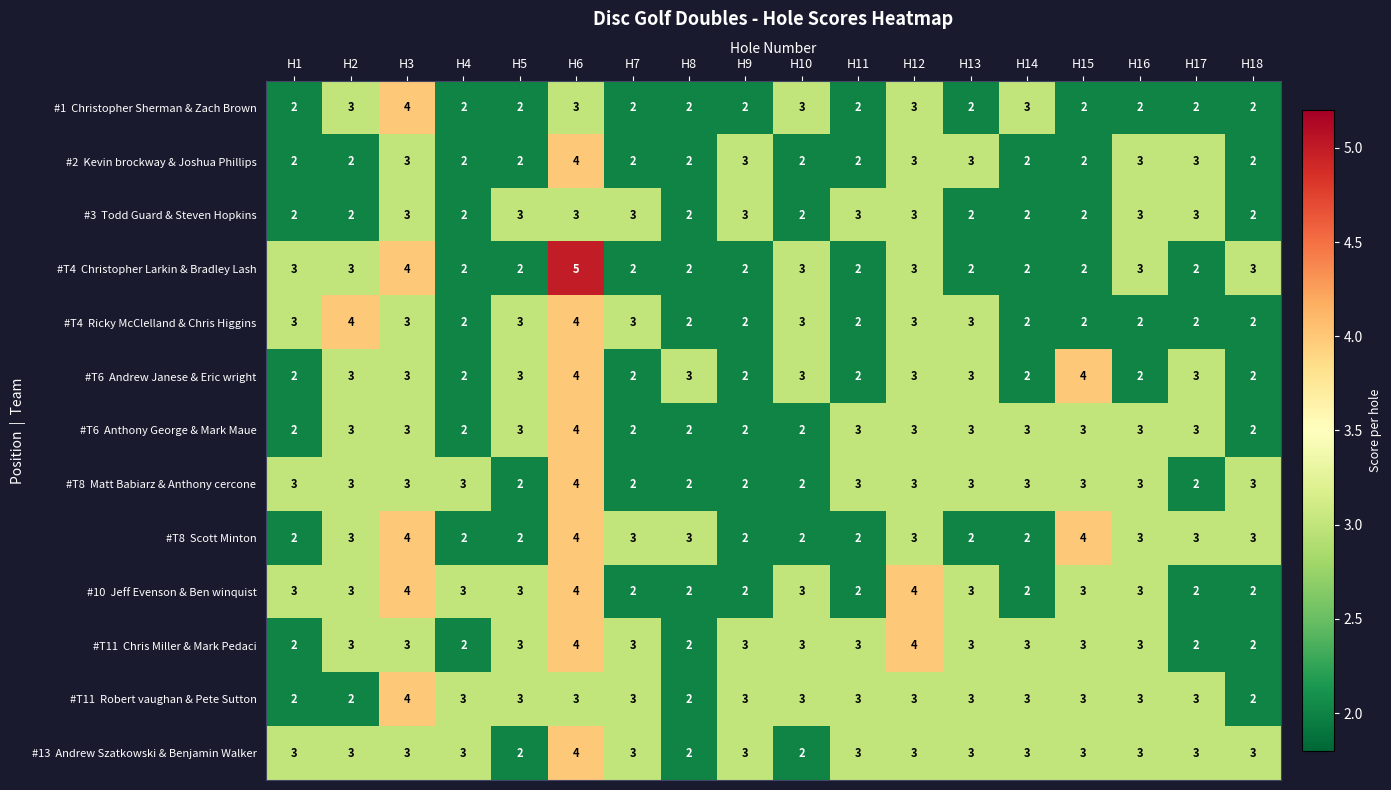

At how many categories does at least one series exceed 2?

18